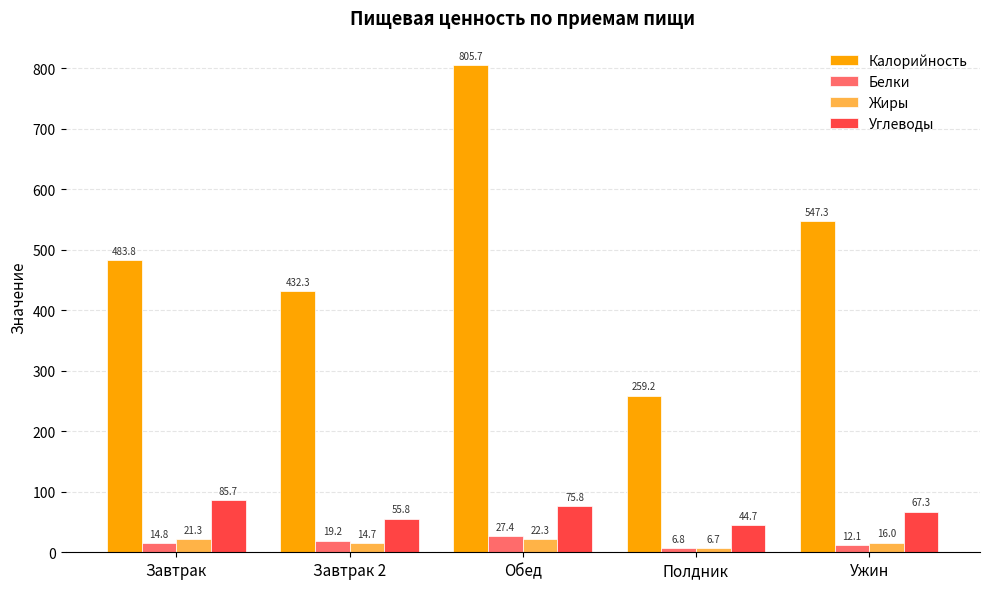

Reading right to left, extract all data points from this chart.

Калорийность: 547.3	259.2	805.7	432.3	483.8
Белки: 12.1	6.8	27.4	19.2	14.8
Жиры: 16.0	6.7	22.3	14.7	21.3
Углеводы: 67.3	44.7	75.8	55.8	85.7